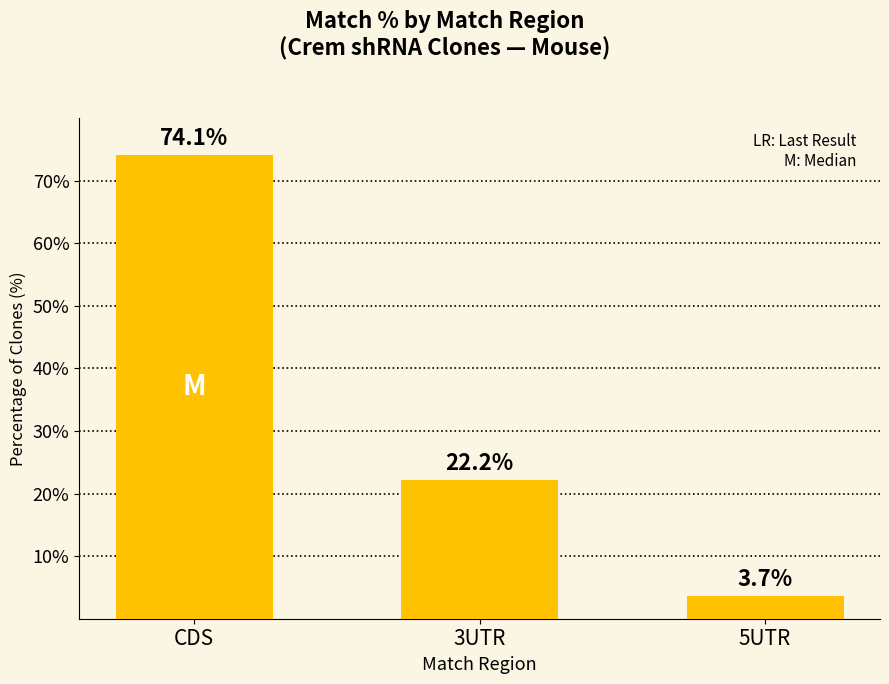

What value does the data have at CDS?

74.1